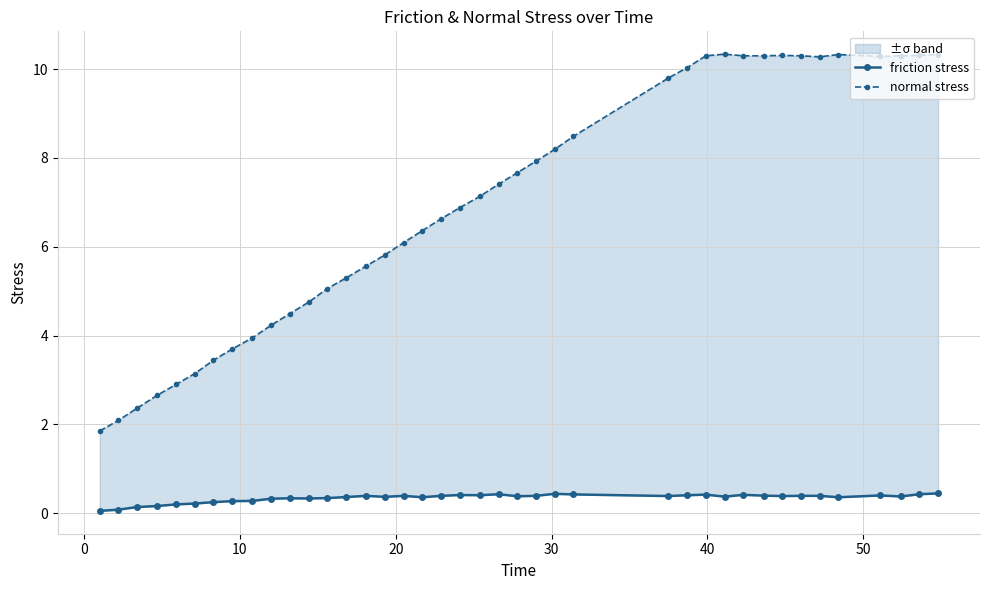

True or false: normal stress has a value of 1.8 at 20.

False